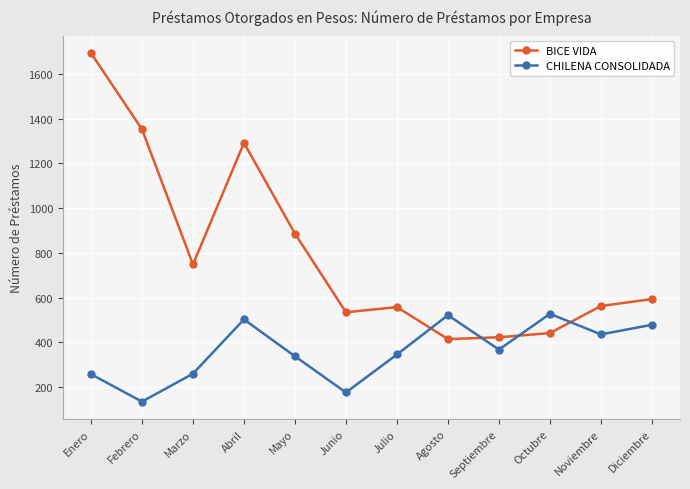

Which series has the widest spread of values?

BICE VIDA